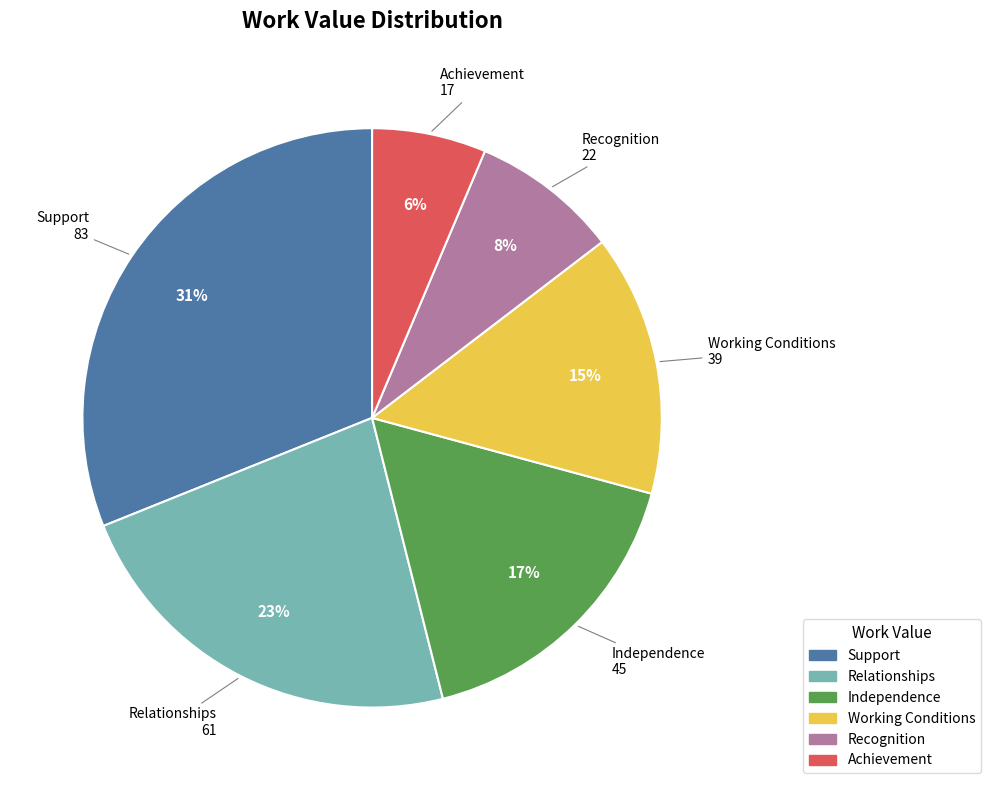

Does Working Conditions represent more than half of the total?

No